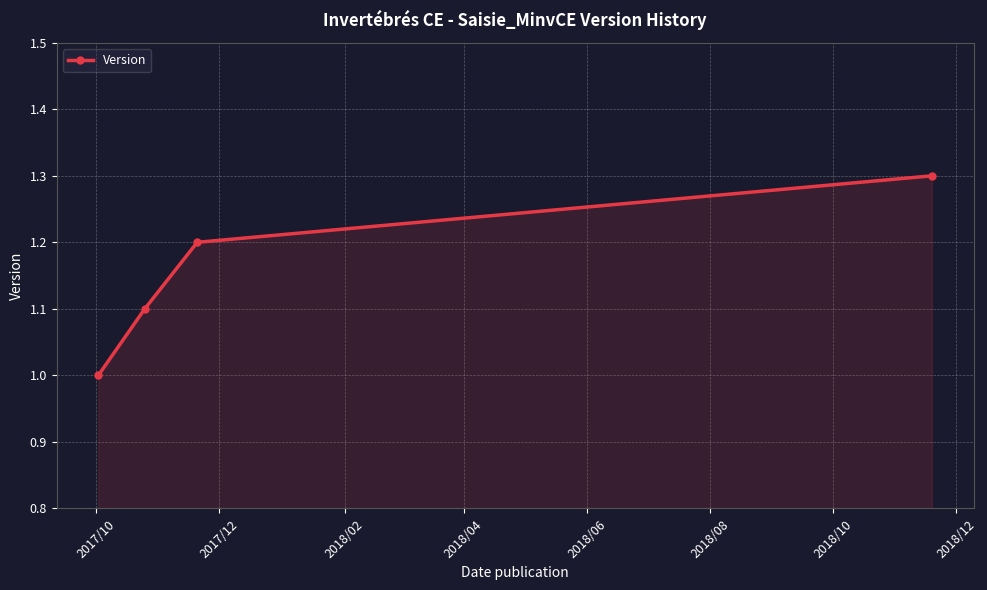

Does the chart have visible grid lines?

Yes